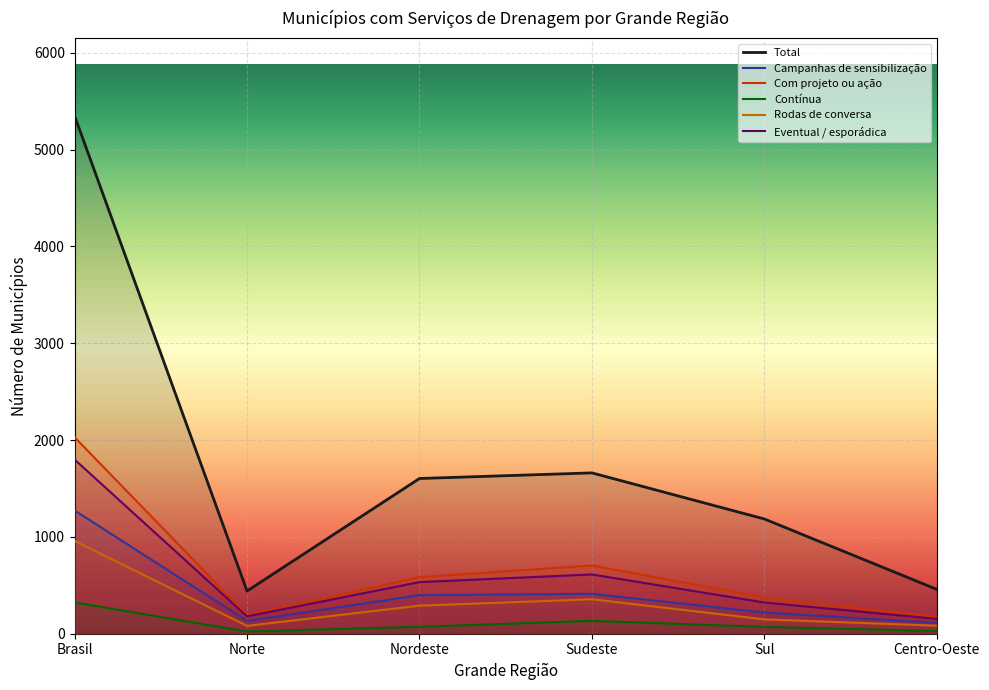

Which has a higher value, Brasil or Sudeste?

Brasil